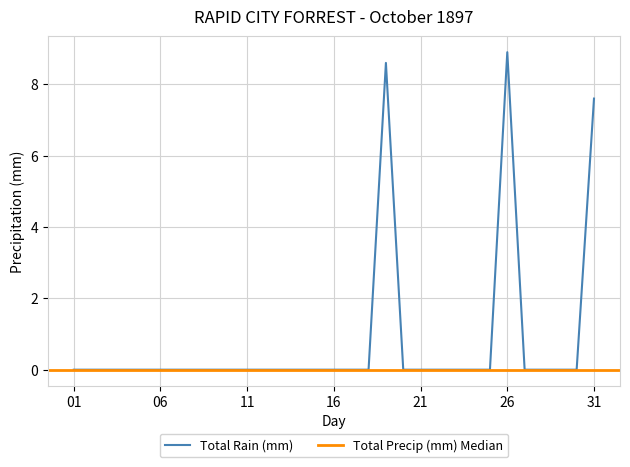

Where is Total Rain (mm) nearest to the value 4?

31